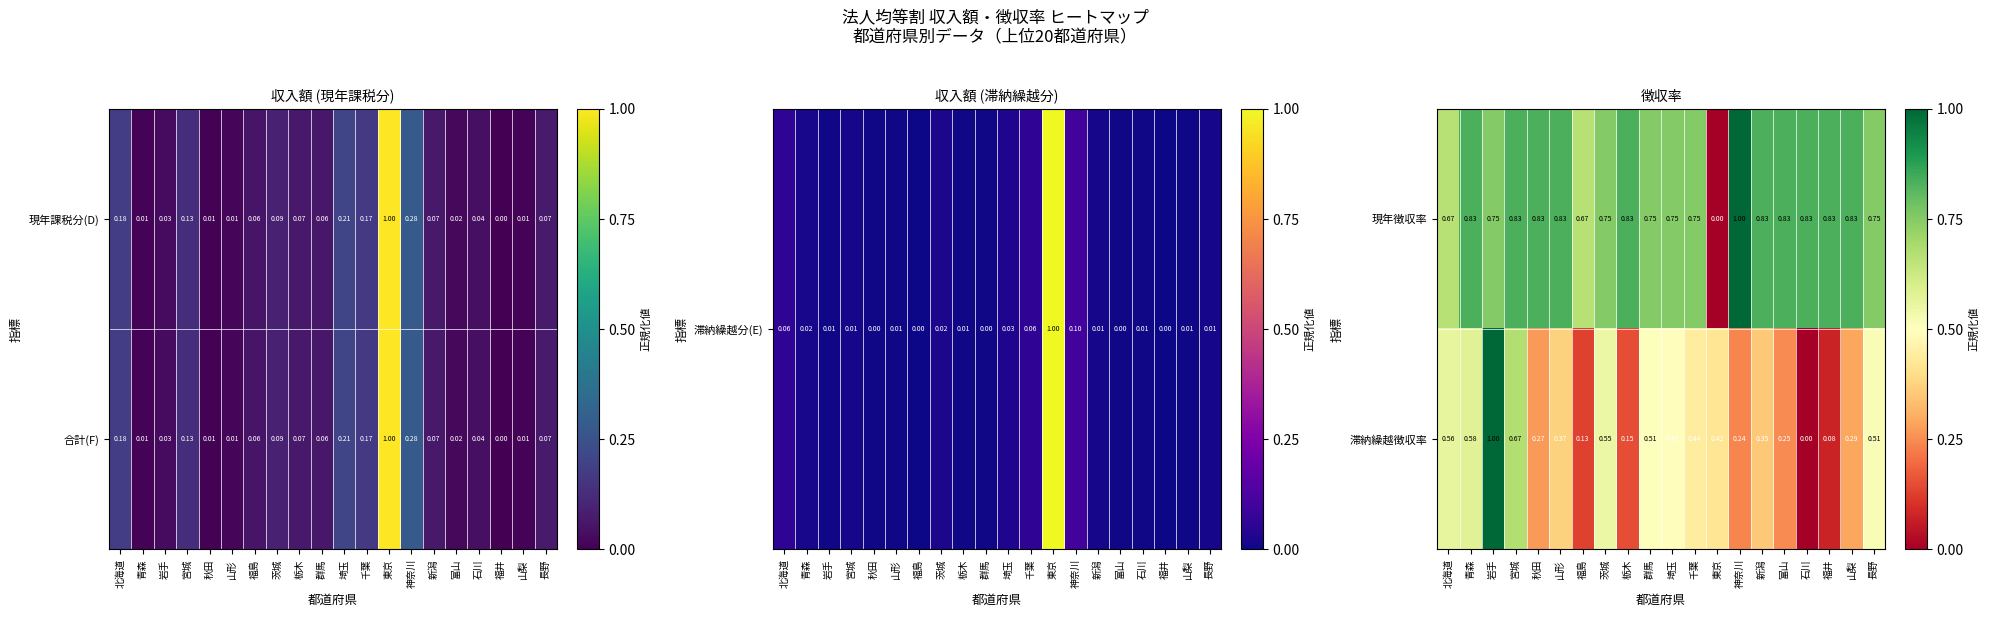

Where is 現年徴収率 nearest to the value 0?

東京